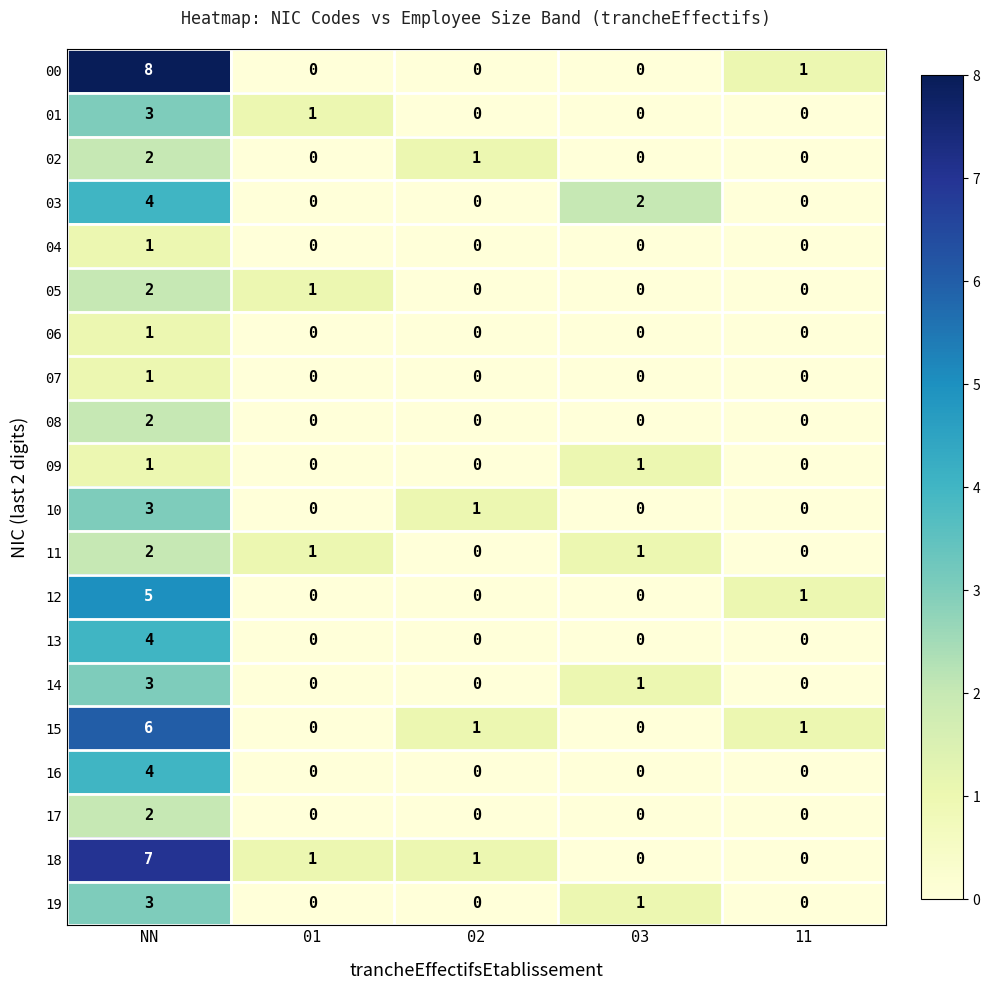

The value of 09 at 11 is 0. True or false?

True